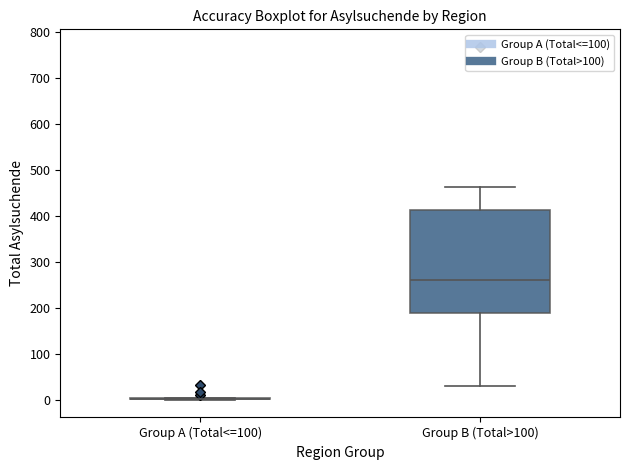

Reading left to right, read every box against the y-axis: the position of its median line, the range the box covers, and the ends of its whiskers. The values are not printed on the chart, so give them approximately, as read against the axis.

Group A (Total<=100): box collapsed to a line at 0, whiskers 0 to 10
Group B (Total>100): median 260, box 190 to 410, whiskers 30 to 460